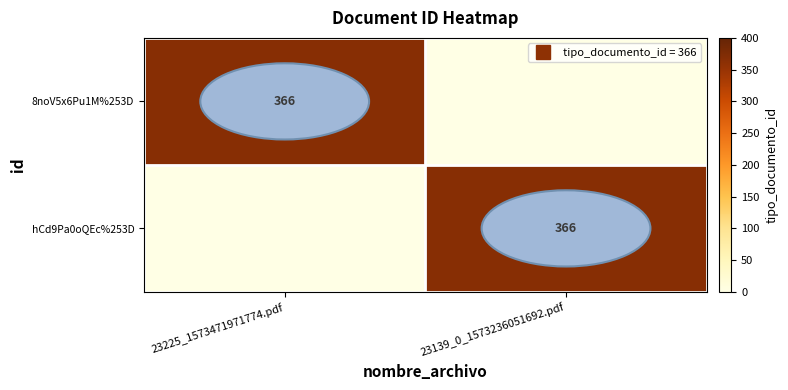

What is the average value of the 8noV5x6Pu1M%253D series?

183